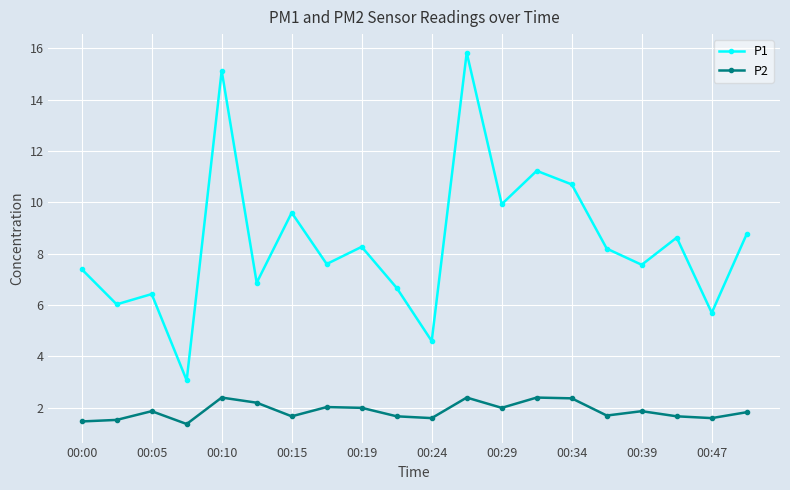

List the series in order of their peak value, lowest first.

P2, P1